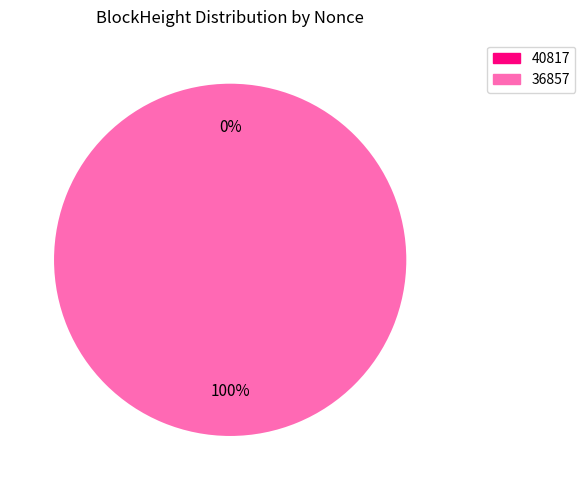

Count the number of slices in the pie.

2